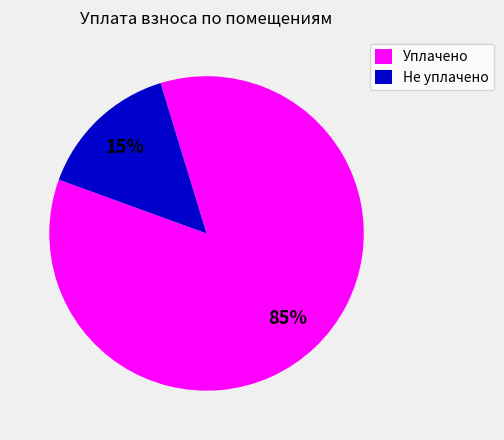

Which category accounts for the majority?

Уплачено